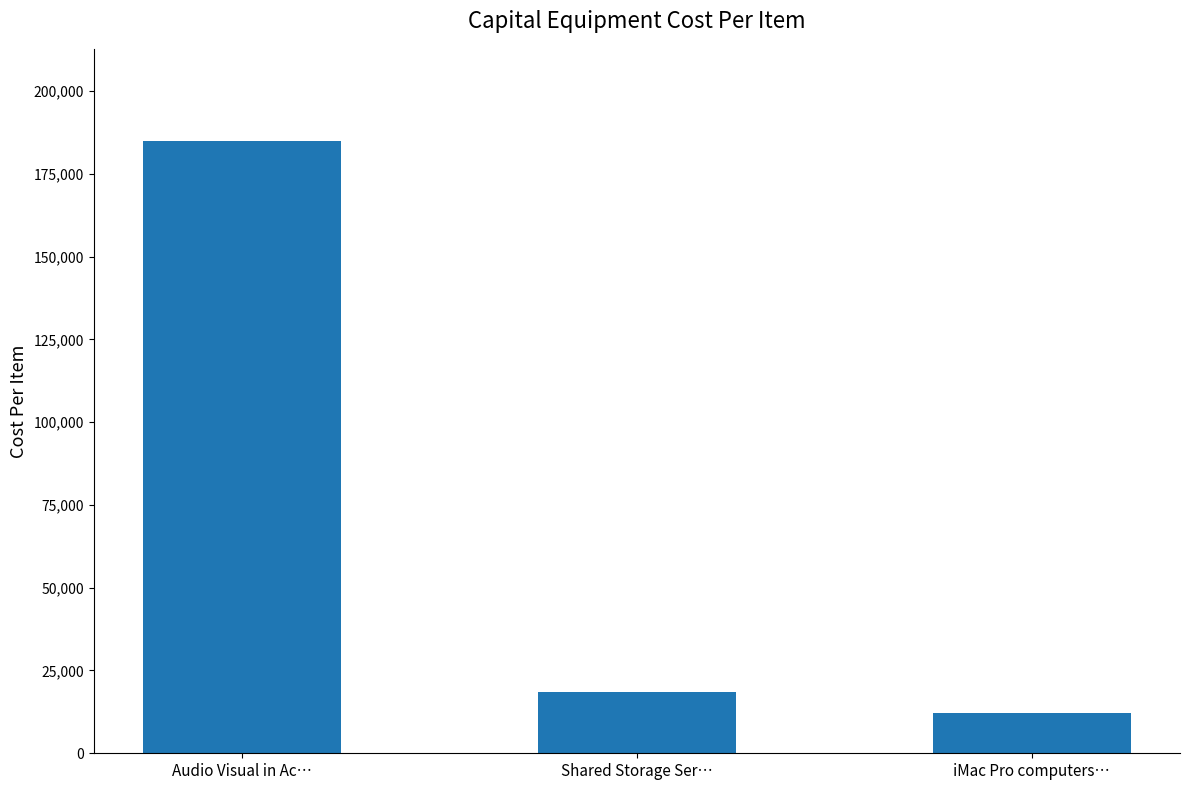

Which has a higher value, iMac Pro computers… or Audio Visual in Ac…?

Audio Visual in Ac…